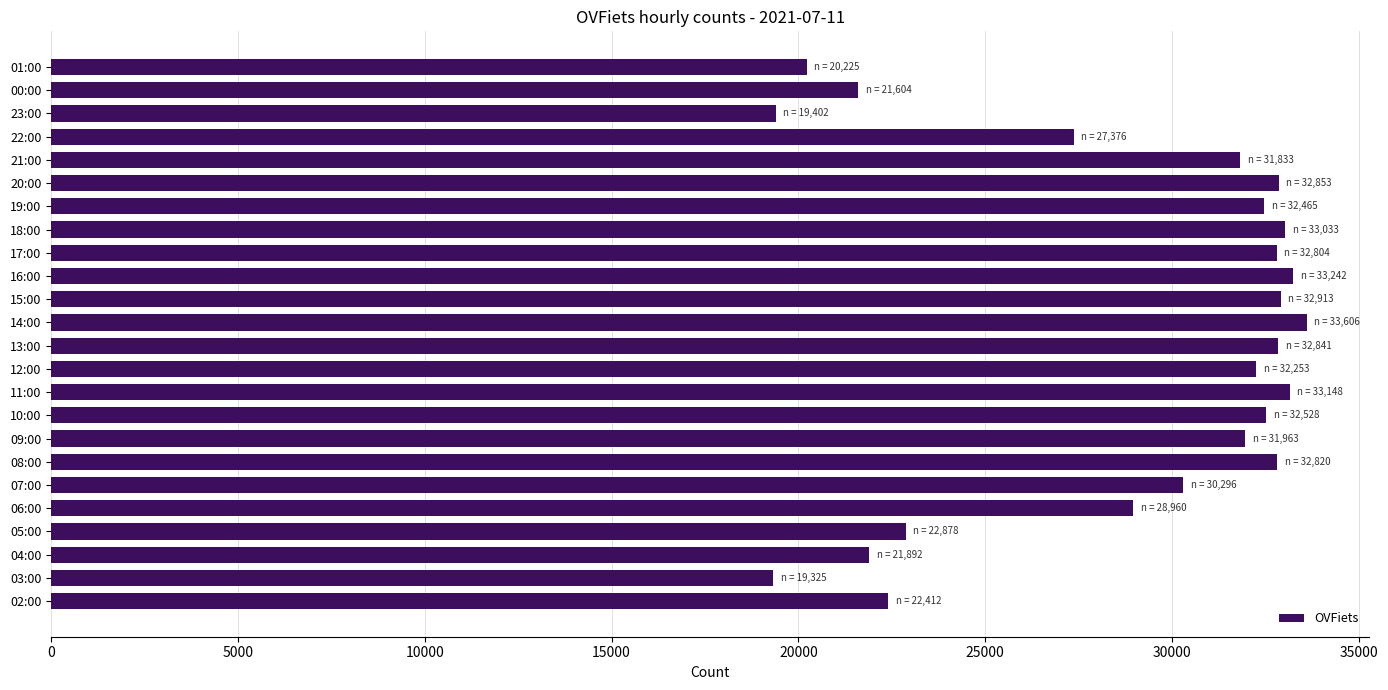

Approximately how many times larger is the value at 10:00 compared to 04:00?

1.5